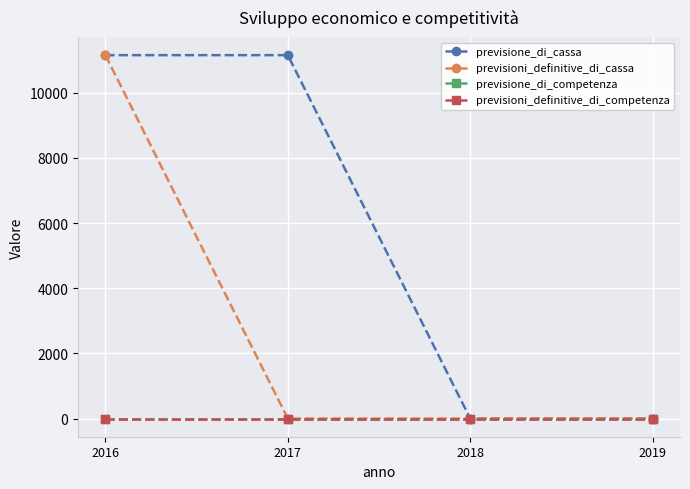

Reading right to left, extract all data points from this chart.

previsione_di_cassa: 0.0	0.0	11157.3	11157.3
previsioni_definitive_di_cassa: 0.0	0.0	0.0	11157.3
previsione_di_competenza: 0.0	0.0	0.0	0.0
previsioni_definitive_di_competenza: 0.0	0.0	0.0	0.0